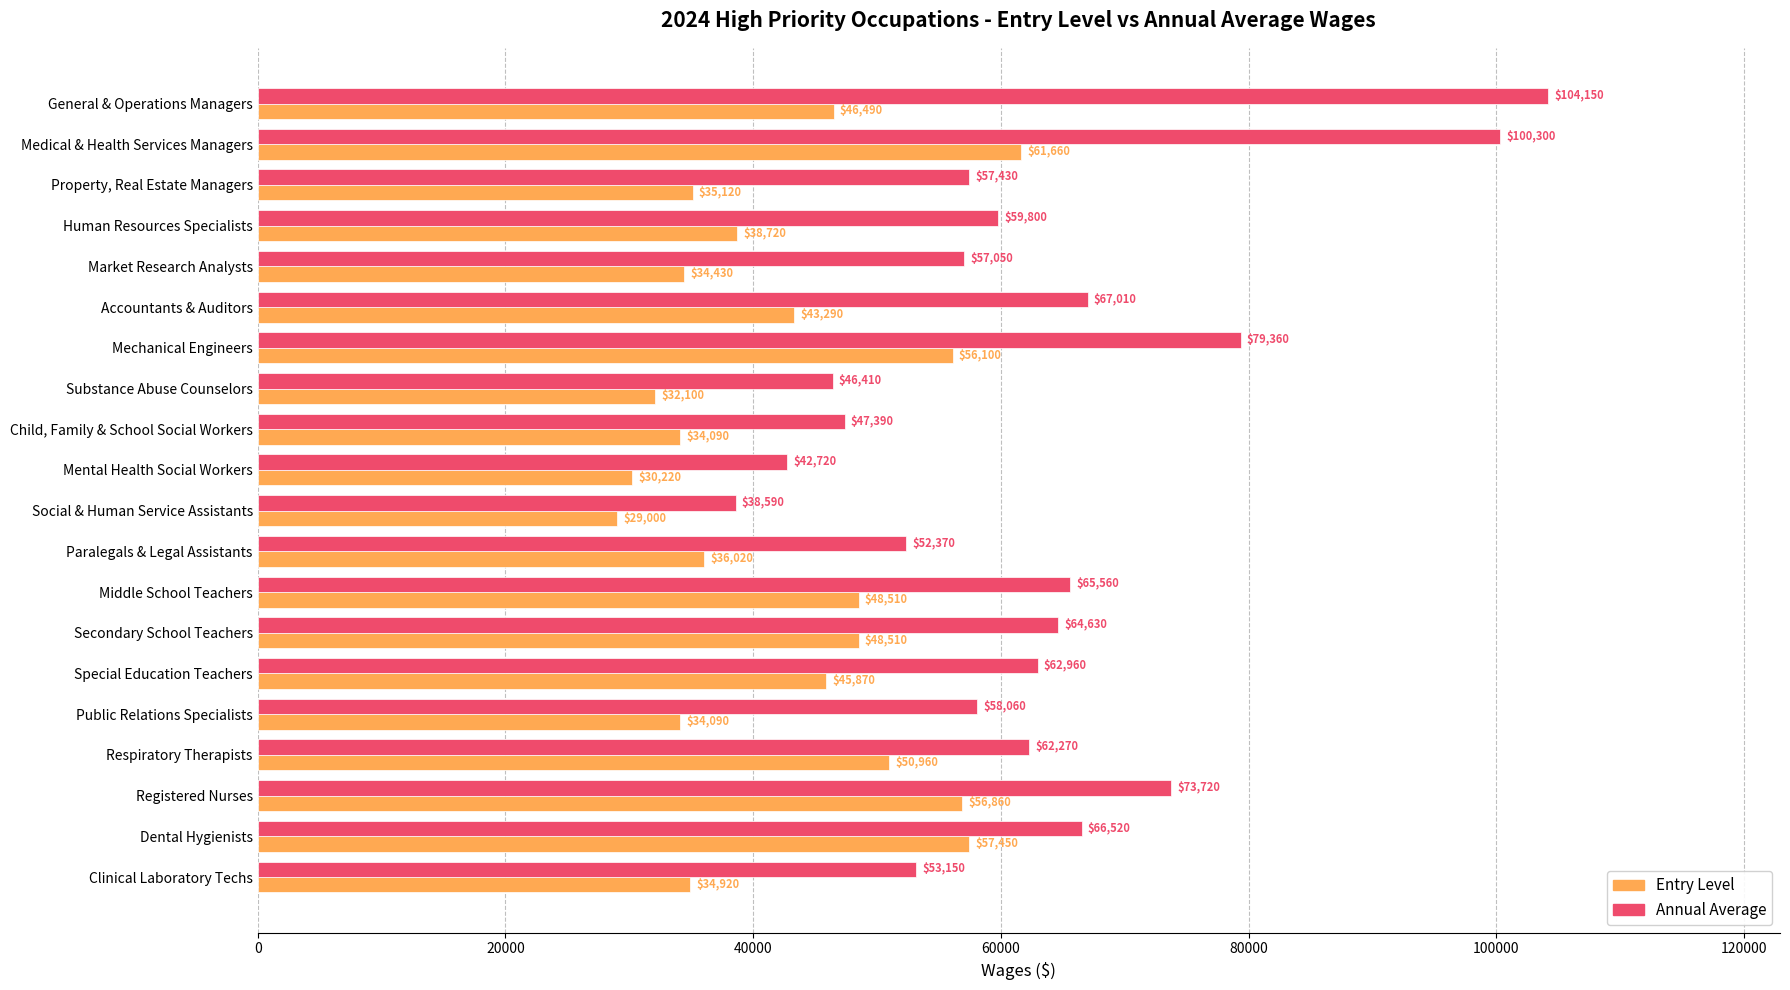

True or false: Entry Level has a value of 70057 at General & Operations Managers.

False